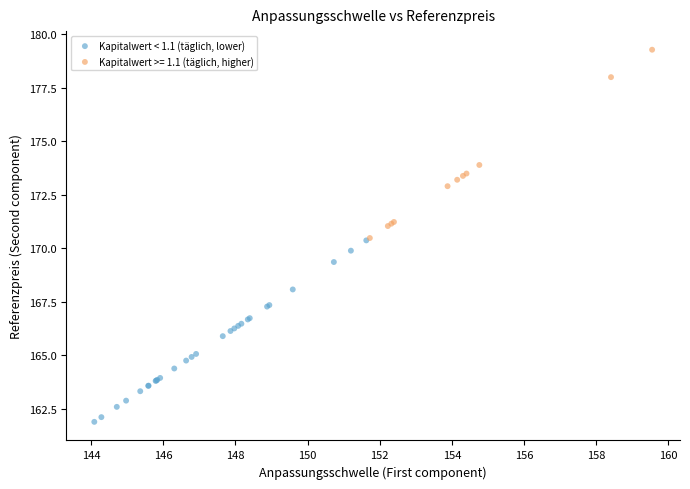

Which series contains the lowest Y value?

Kapitalwert < 1.1 (täglich, lower)